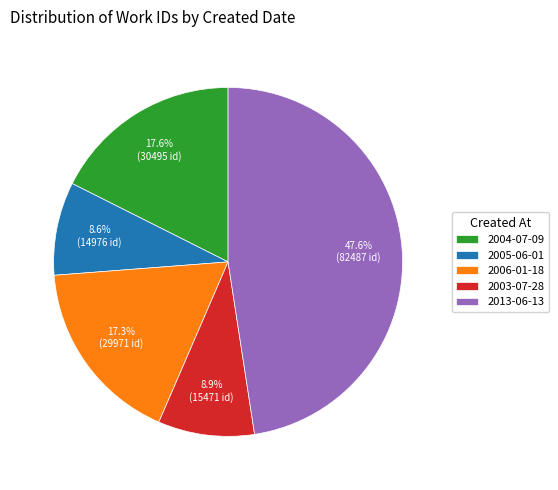

Count the number of slices in the pie.

5